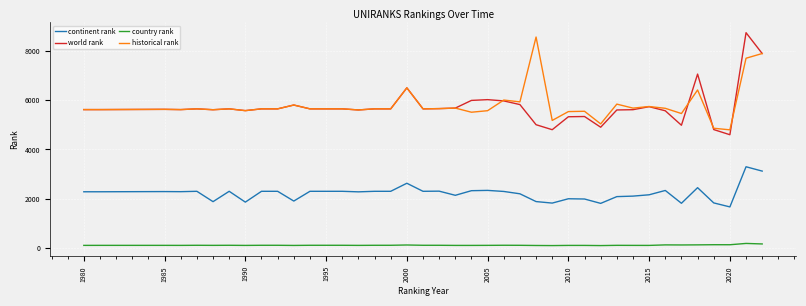

What is the lowest value of the continent rank series?

1673.0